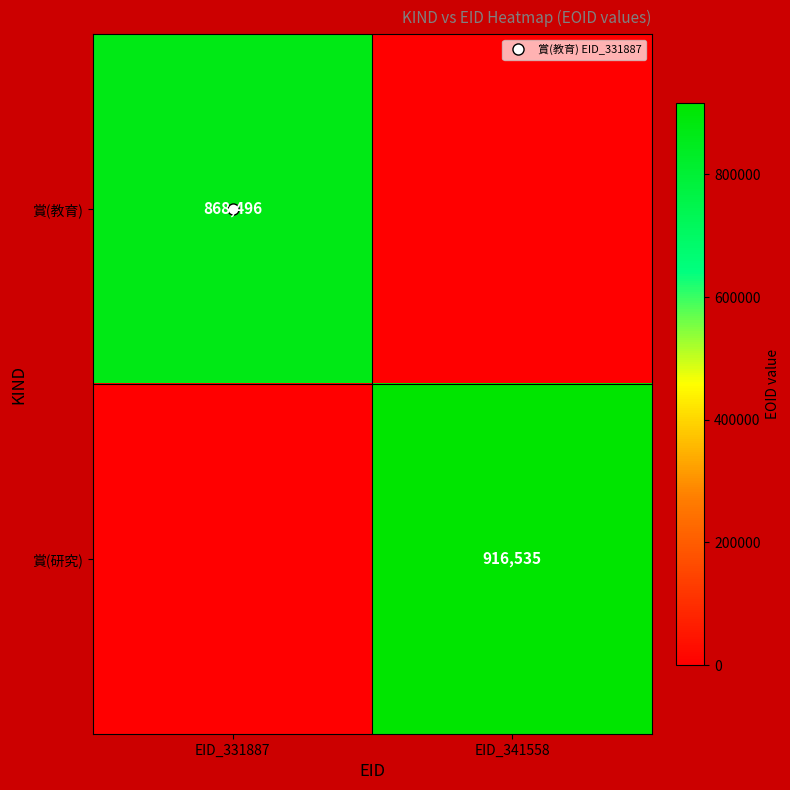

At EID_341558, list the series in order from largest to smallest.

賞(研究), 賞(教育)